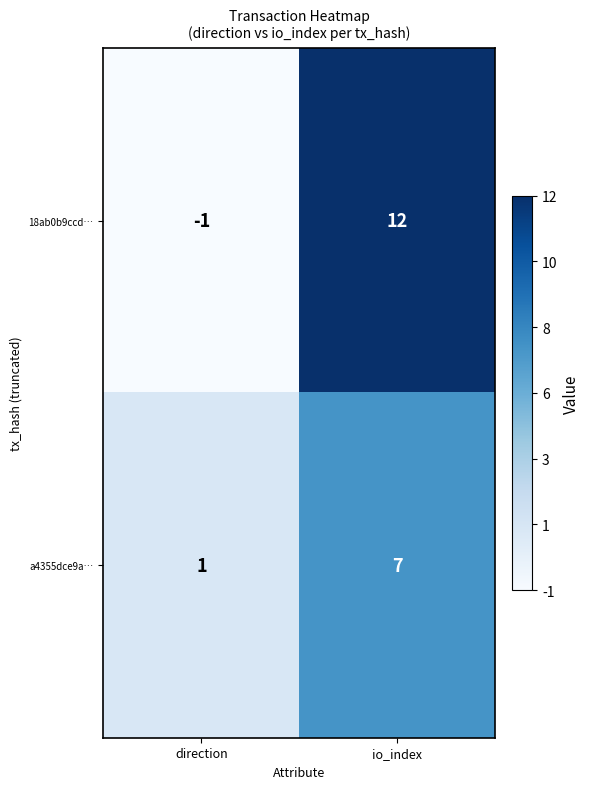

How many data points does each series have?

2